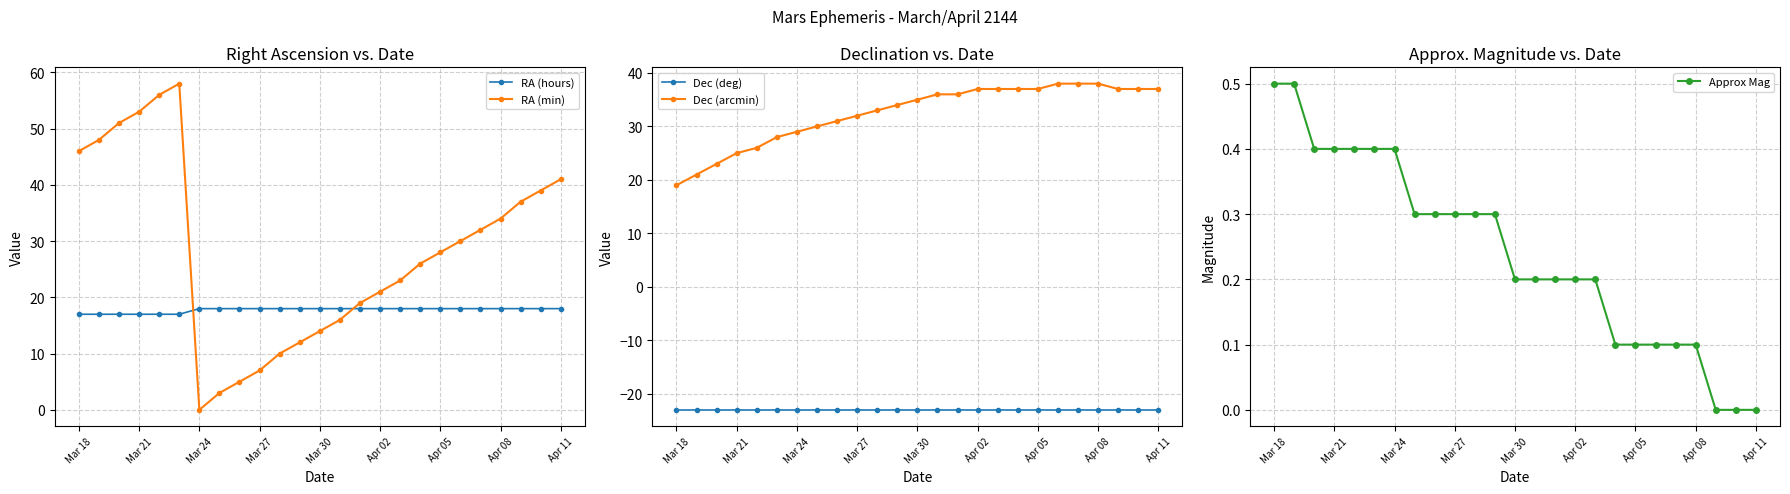

True or false: RA (hours) and Dec (arcmin) intersect in this chart.

False